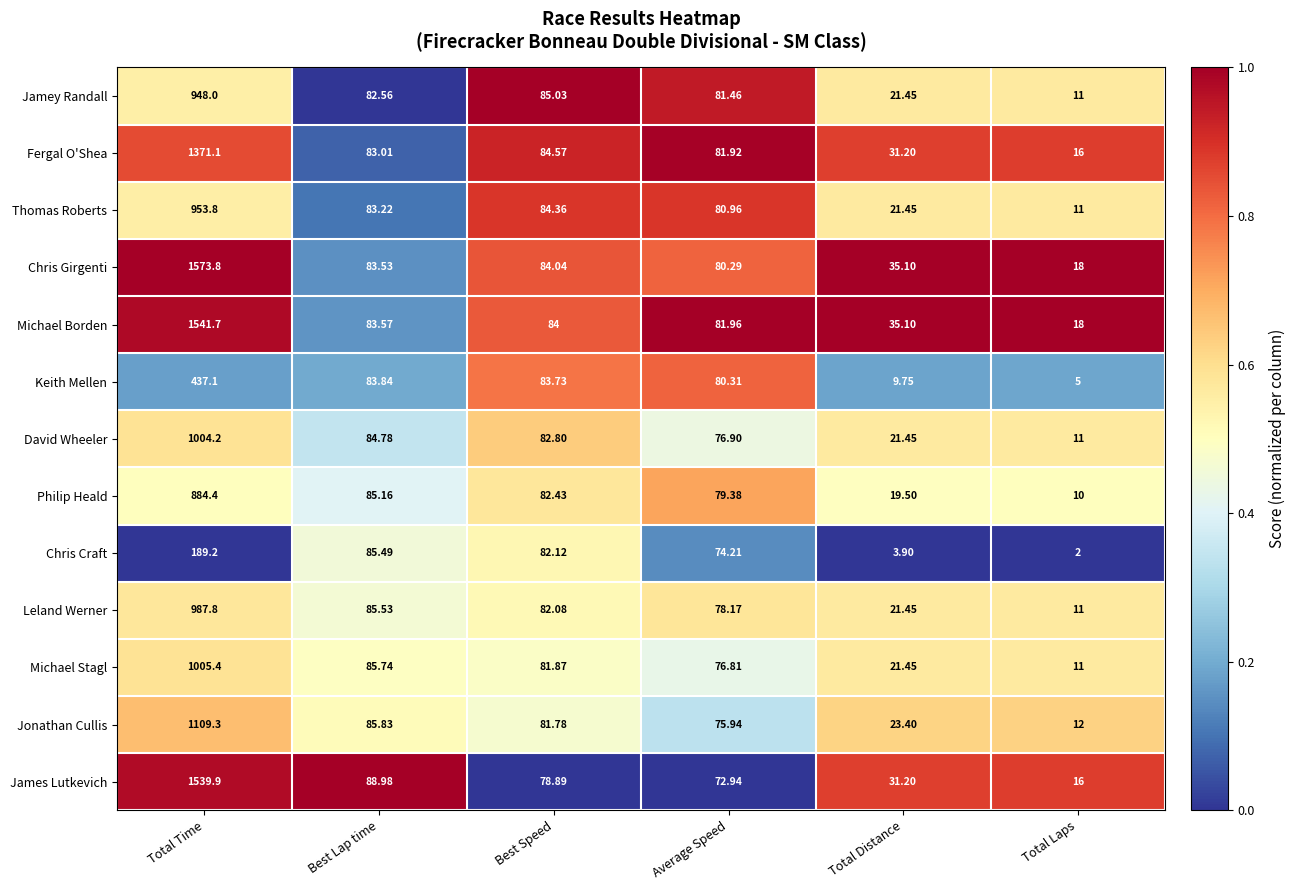

Between Average Speed and Total Distance, which series saw the biggest shift?

Keith Mellen